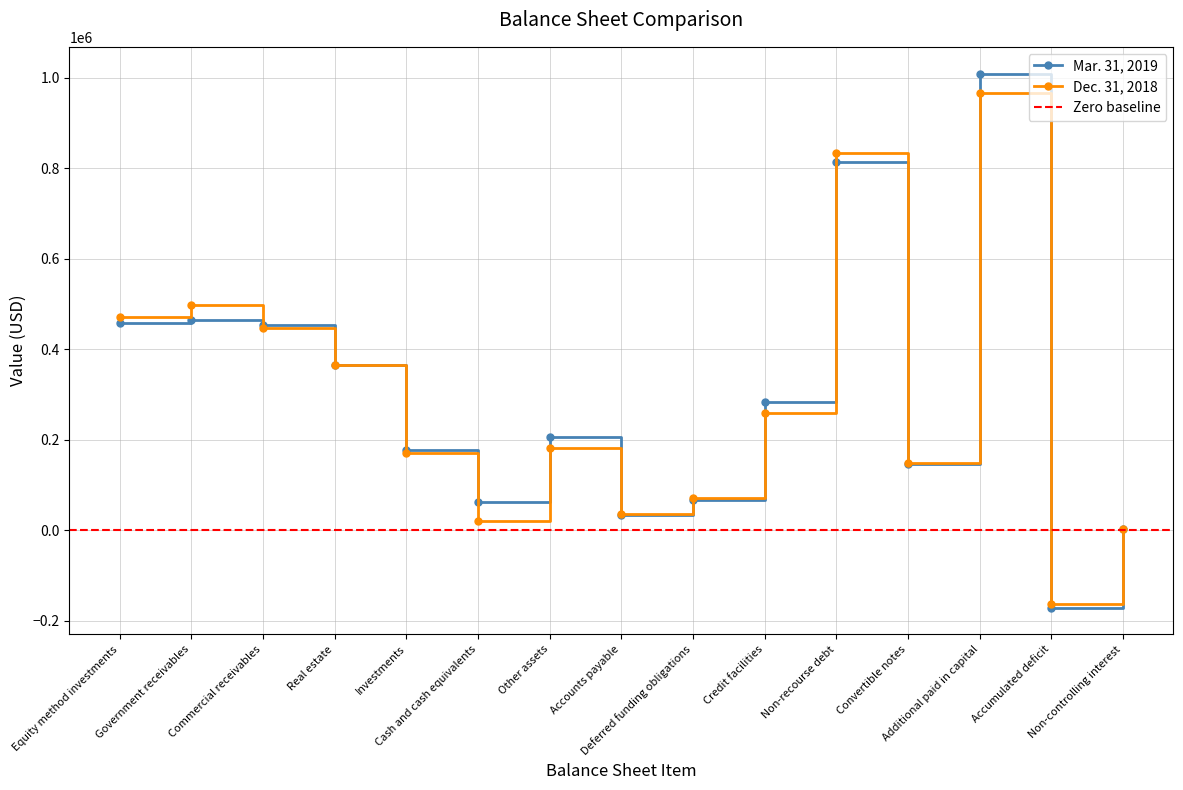

The value of Mar. 31, 2019 at Non-controlling interest is 3414. True or false?

True